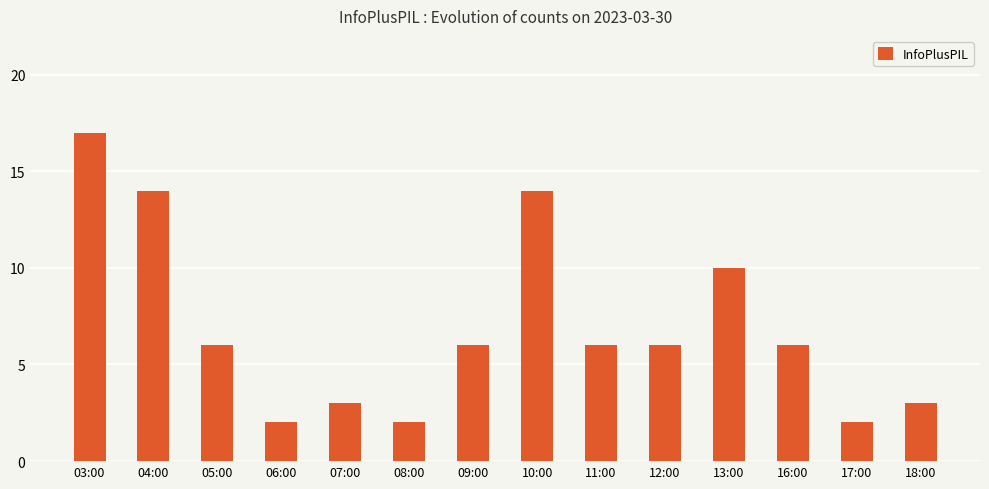

Which category has the highest value across all series?

03:00